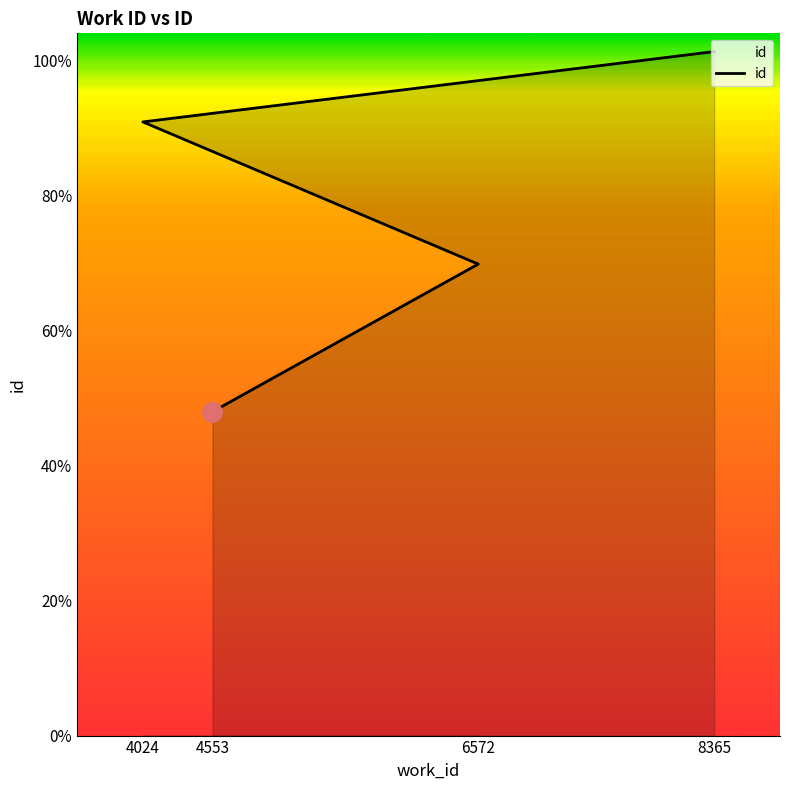

List the labels in order of value, smallest first.

4553, 6572, 4024, 8365